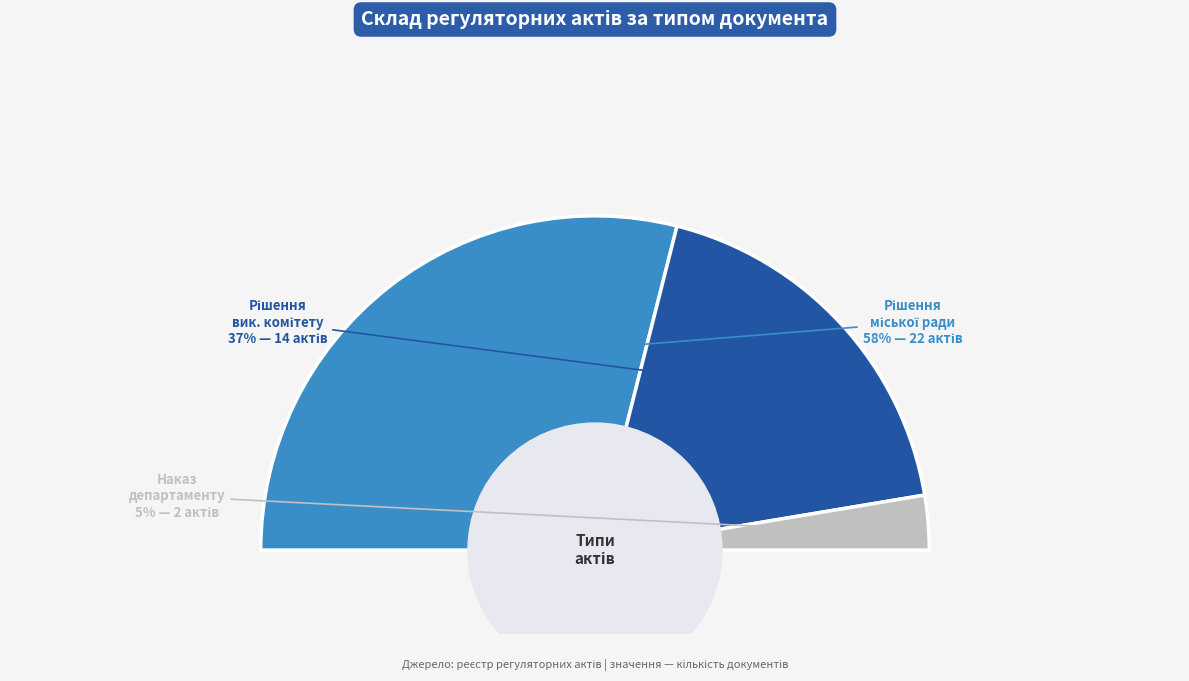

What is the smallest slice in the pie chart?

Наказ департаменту